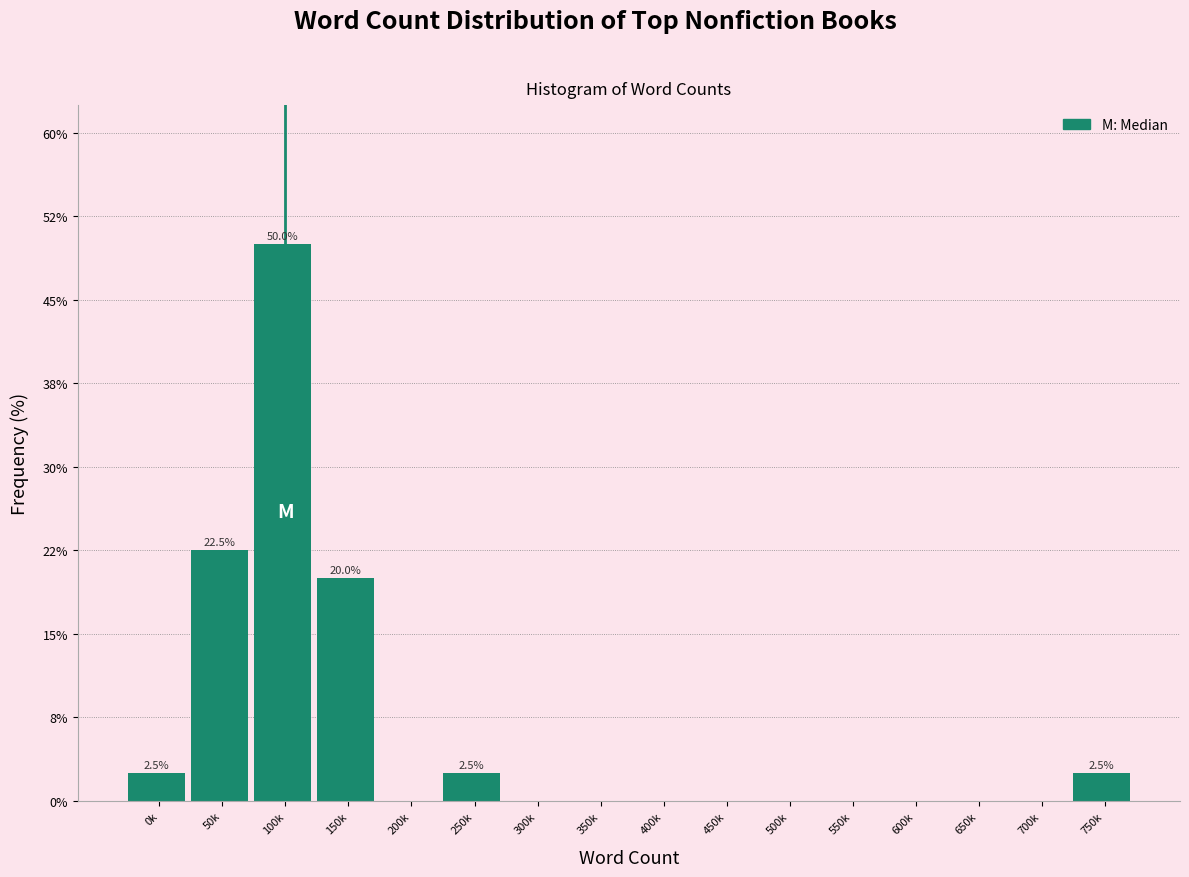

Reading right to left, what are all the values shown in this chart?

750k=2.5	700k=0.0	650k=0.0	600k=0.0	550k=0.0	500k=0.0	450k=0.0	400k=0.0	350k=0.0	300k=0.0	250k=2.5	200k=0.0	150k=20.0	100k=50.0	50k=22.5	0k=2.5